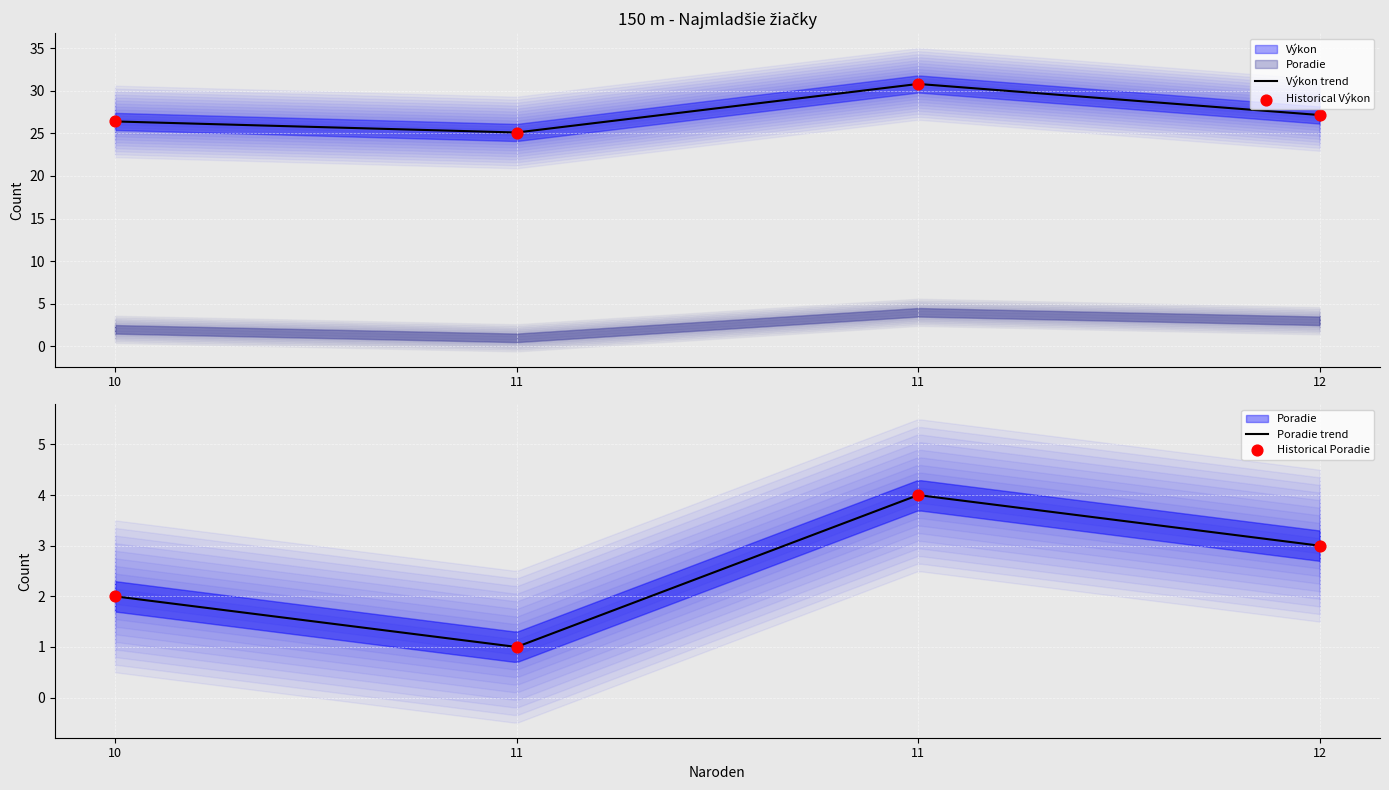

At which category is the sum across all series the highest?

11